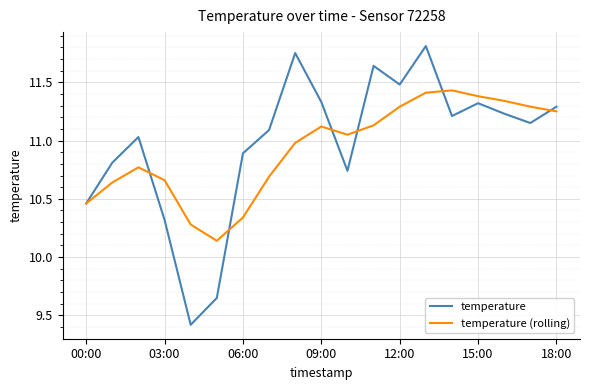

Which series has the largest total across all categories?

temperature